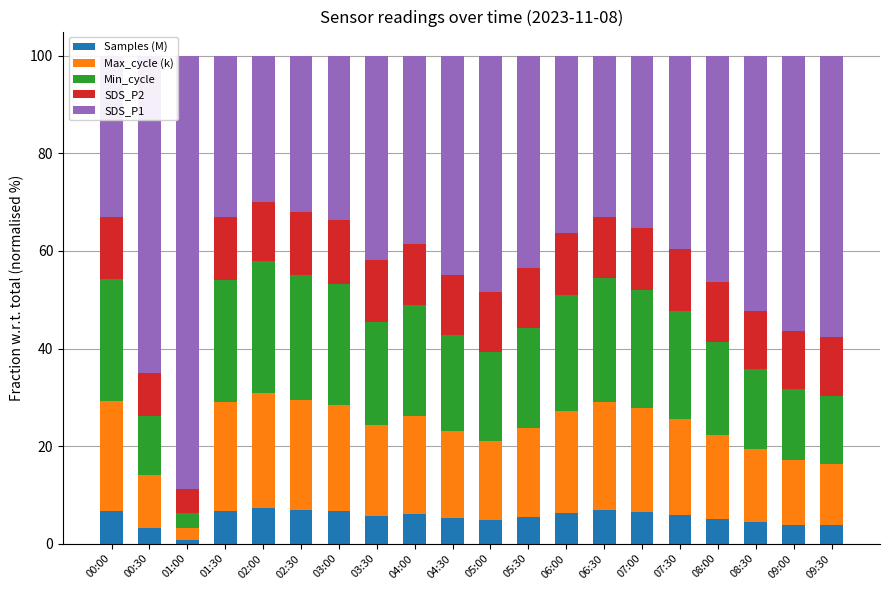

What are all the series names shown in the legend?

Samples (M), Max_cycle (k), Min_cycle, SDS_P2, SDS_P1